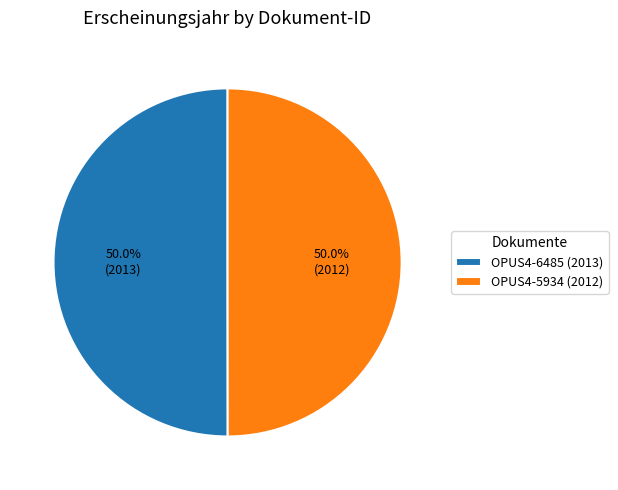

What is the total percentage of OPUS4-6485 (2013) and OPUS4-5934 (2012)?

100.0%